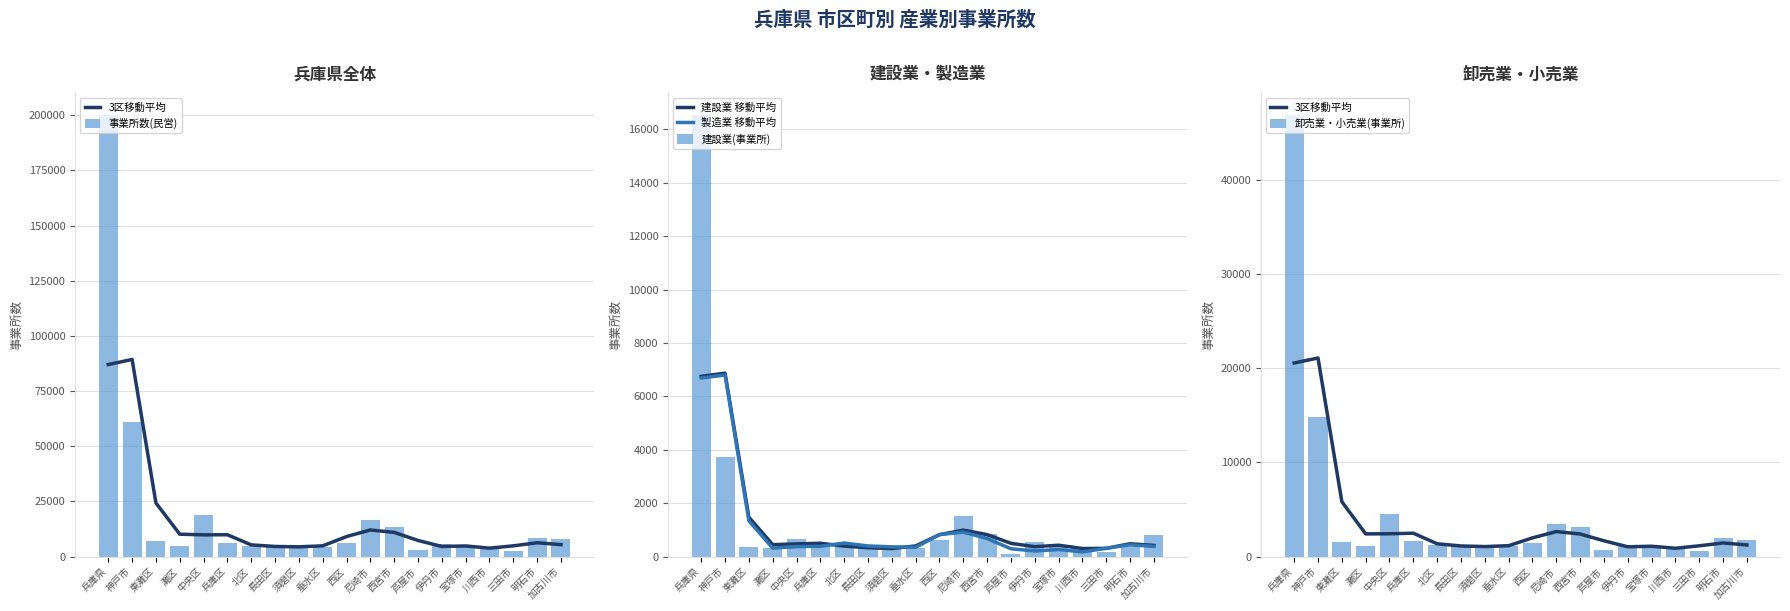

What are all the series names shown in the legend?

3区移動平均, 事業所数(民営), 建設業 移動平均, 製造業 移動平均, 建設業(事業所), 卸売業・小売業(事業所)